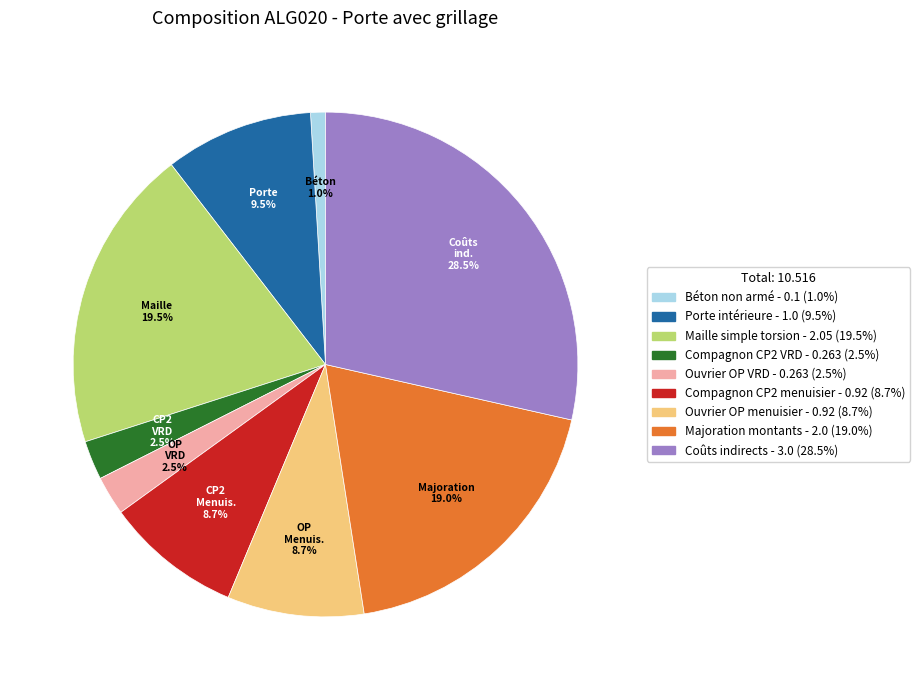

What percentage is the Majoration montants slice, to the nearest percent?

19%